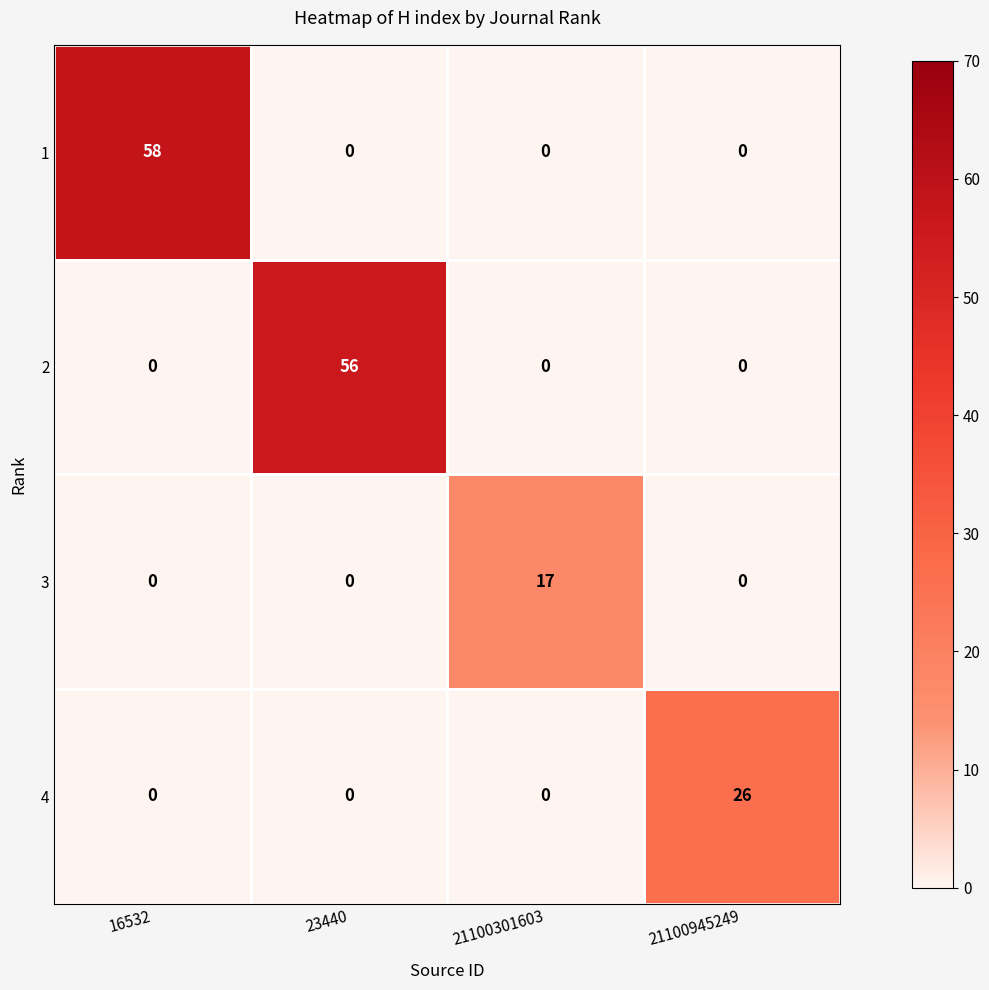

The value of 4 at 16532 is 8. True or false?

False